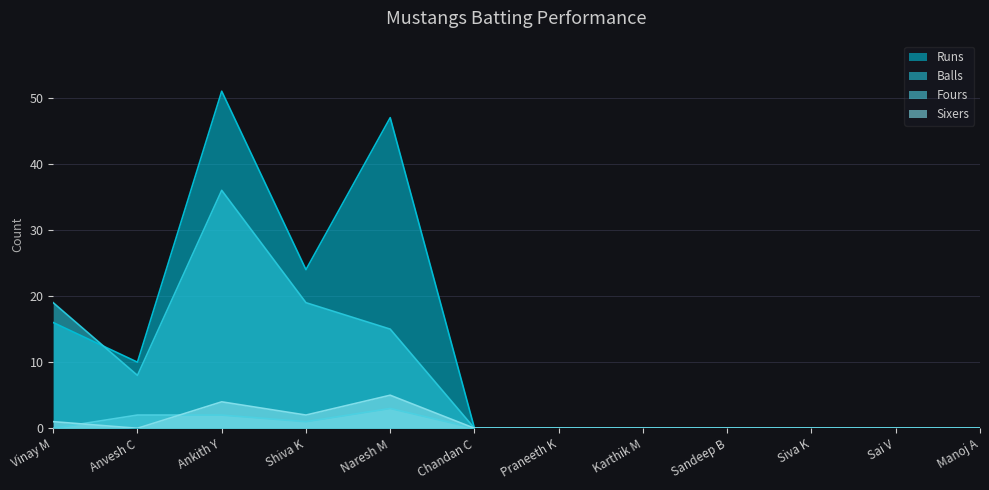

Reading left to right, extract all data points from this chart.

Runs: 16	10	51	24	47	0	0	0	0	0	0	0
Balls: 19	8	36	19	15	0	0	0	0	0	0	0
Fours: 0	2	2	1	3	0	0	0	0	0	0	0
Sixers: 1	0	4	2	5	0	0	0	0	0	0	0